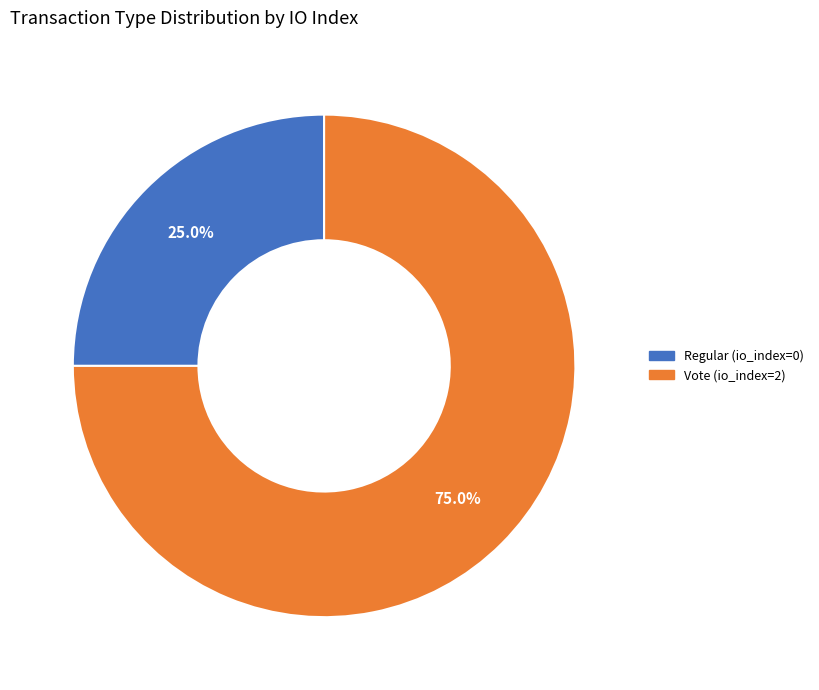

What is the largest slice in the pie chart?

Vote